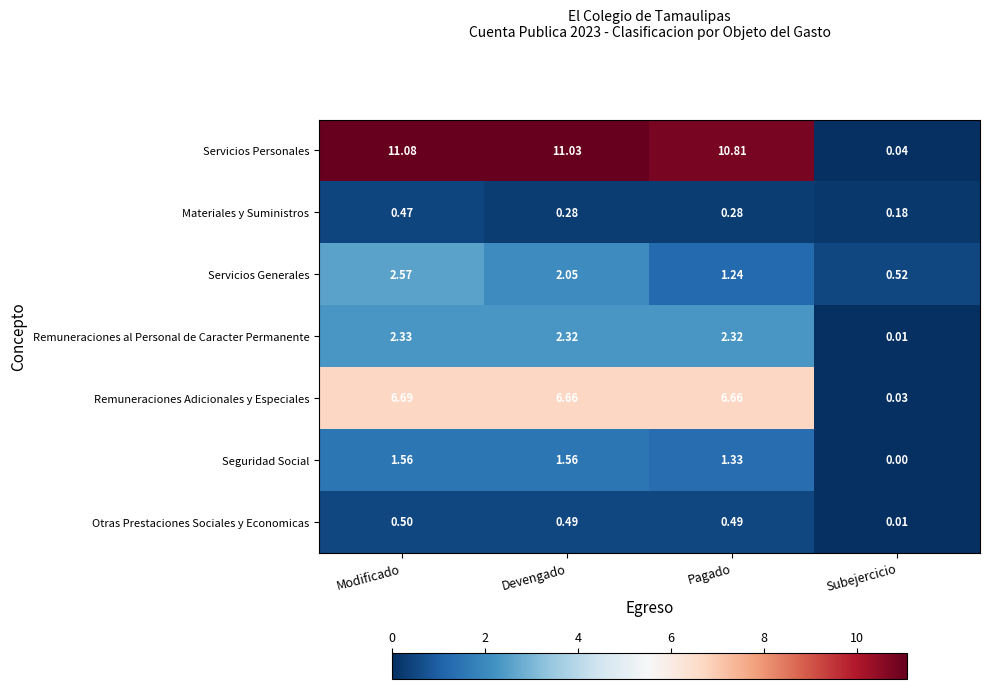

What is the total value across all series at Subejercicio?

0.8